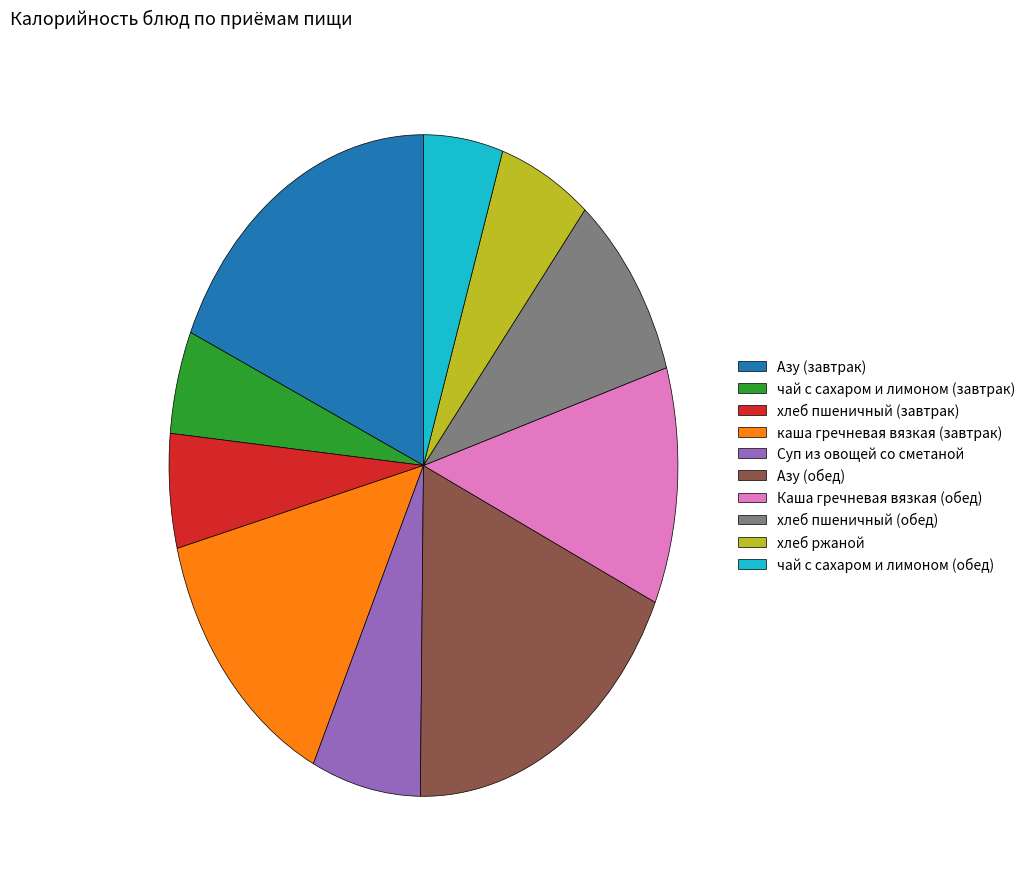

How many slices are in this pie chart?

10